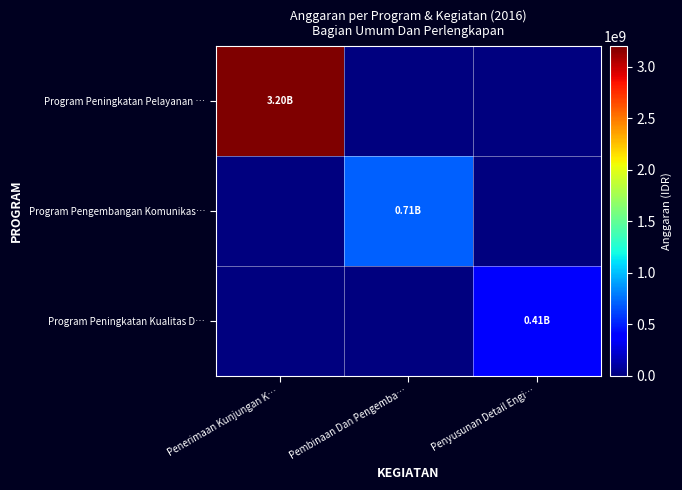

Which label corresponds to the smallest value in the chart?

Pembinaan Dan Pengemba…